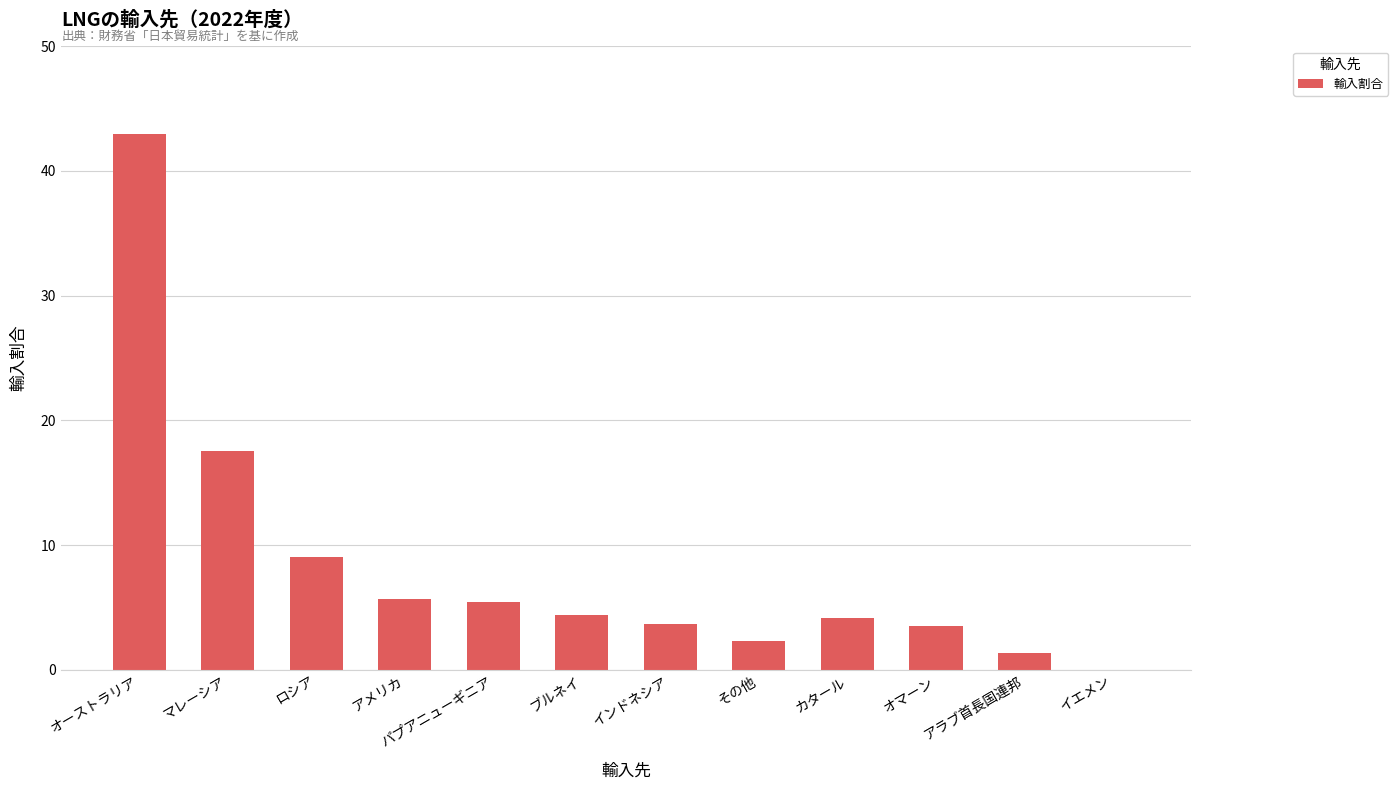

The chart shows a value of 0.3 at マレーシア. True or false?

False